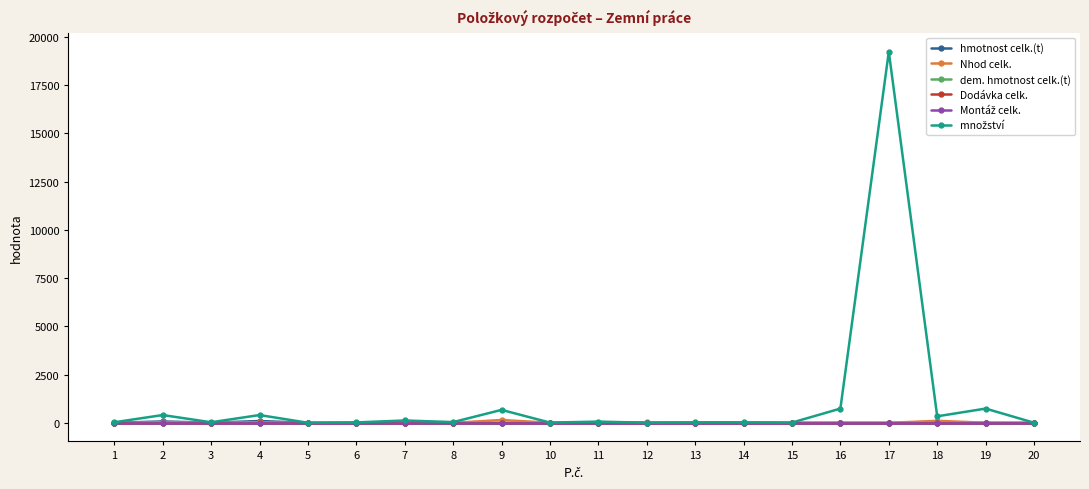

List the labels in order of Dodávka celk. value, largest first.

1, 2, 3, 4, 5, 6, 7, 8, 9, 10, 11, 12, 13, 14, 15, 16, 17, 18, 19, 20